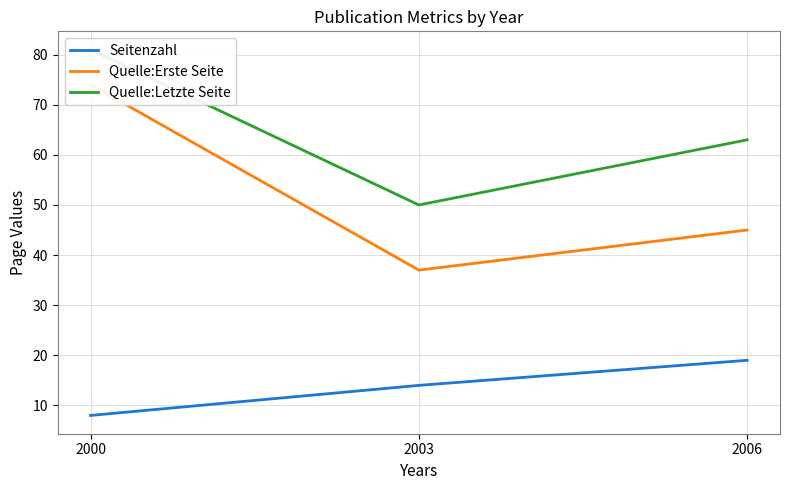

Reading left to right, list all the values displayed in this chart.

Seitenzahl: 8	14	19
Quelle:Erste Seite: 74	37	45
Quelle:Letzte Seite: 81	50	63